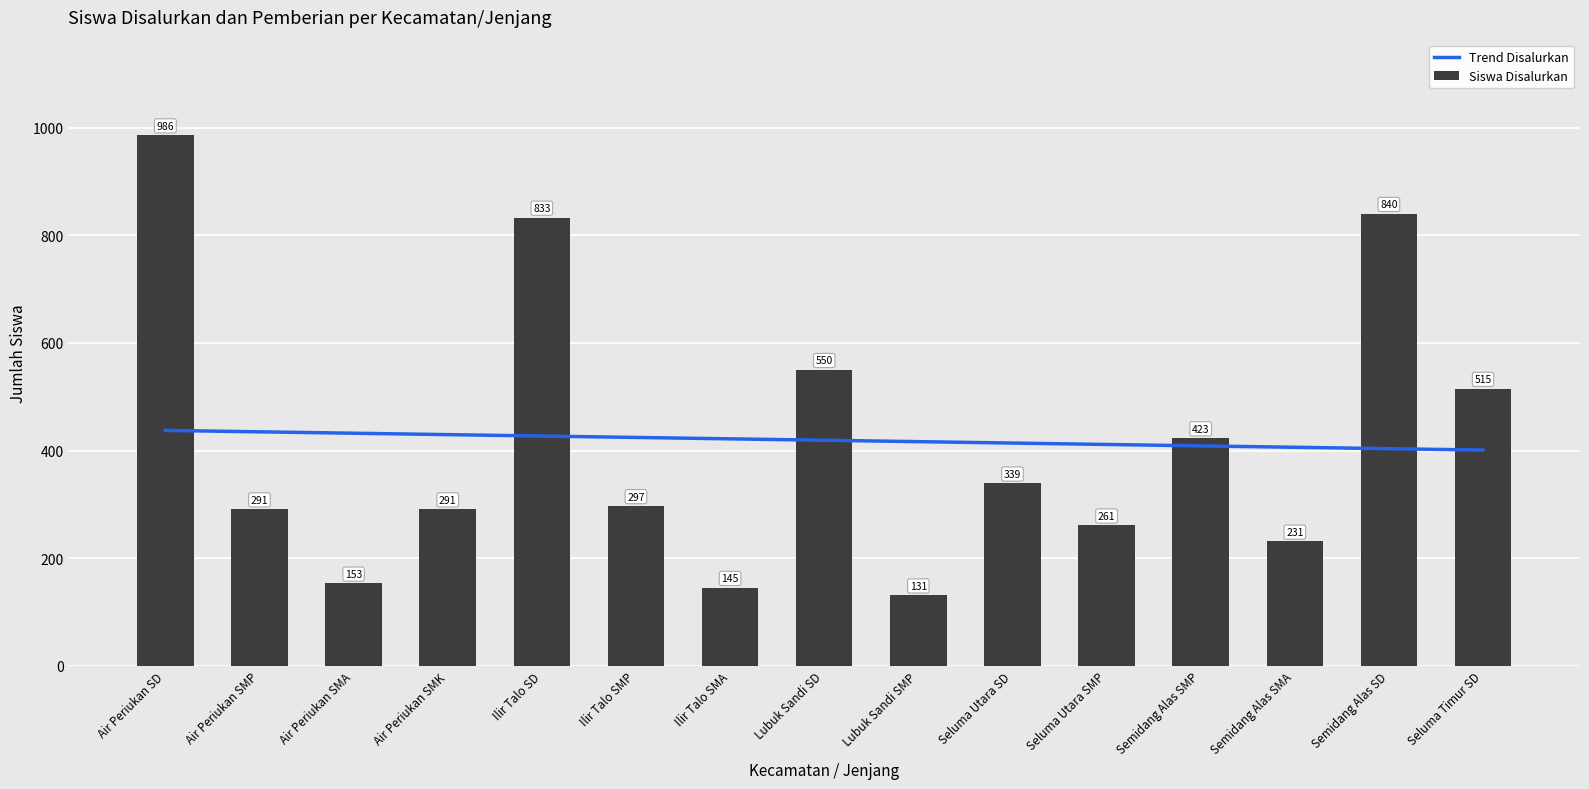

Between Ilir Talo SMA and Lubuk Sandi SMP, which series saw the biggest shift?

Siswa Disalurkan